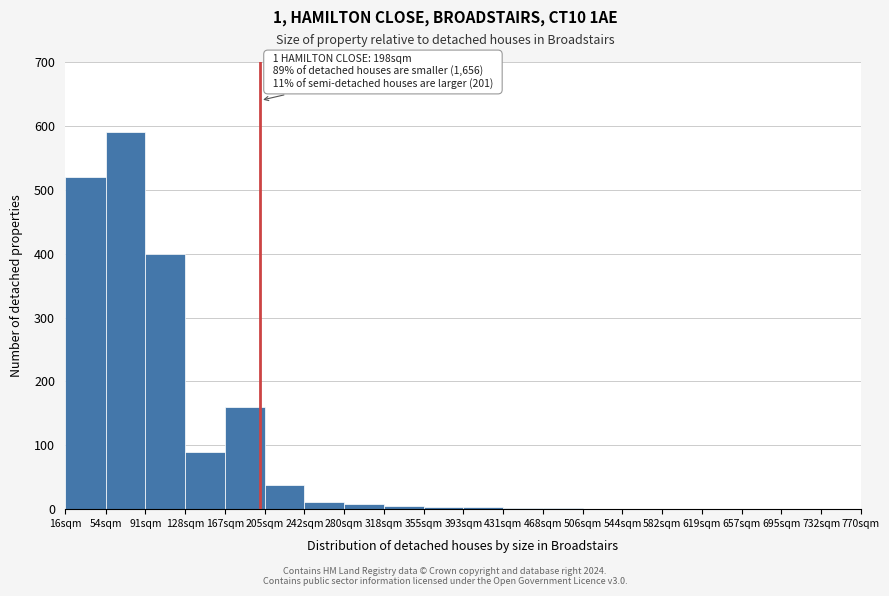

Where is the data nearest to the value 295?

91sqm